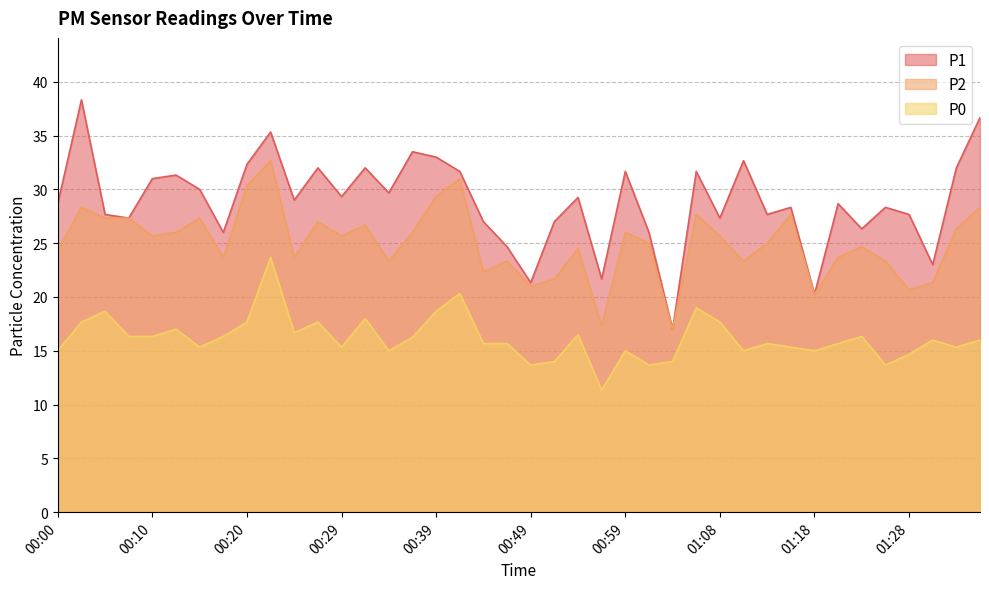

What is the smallest value displayed?

11.3